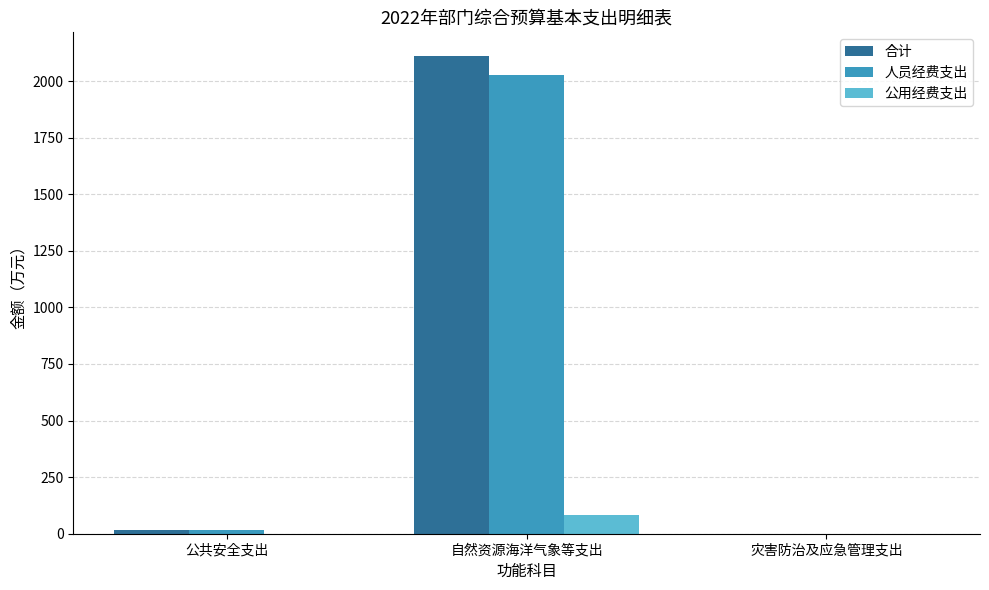

Which series changed the most between 自然资源海洋气象等支出 and 灾害防治及应急管理支出?

合计